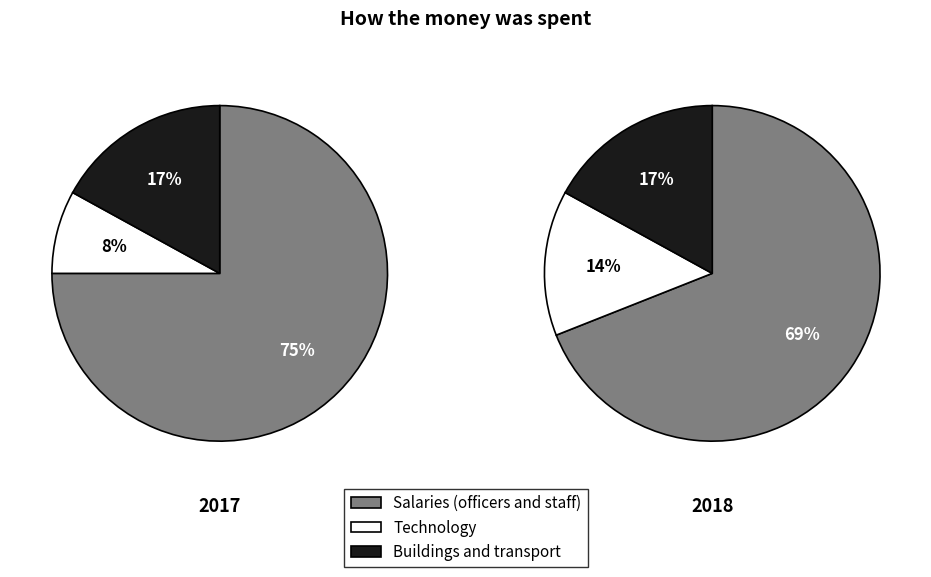

Does 1 represent more than half of the total?

No